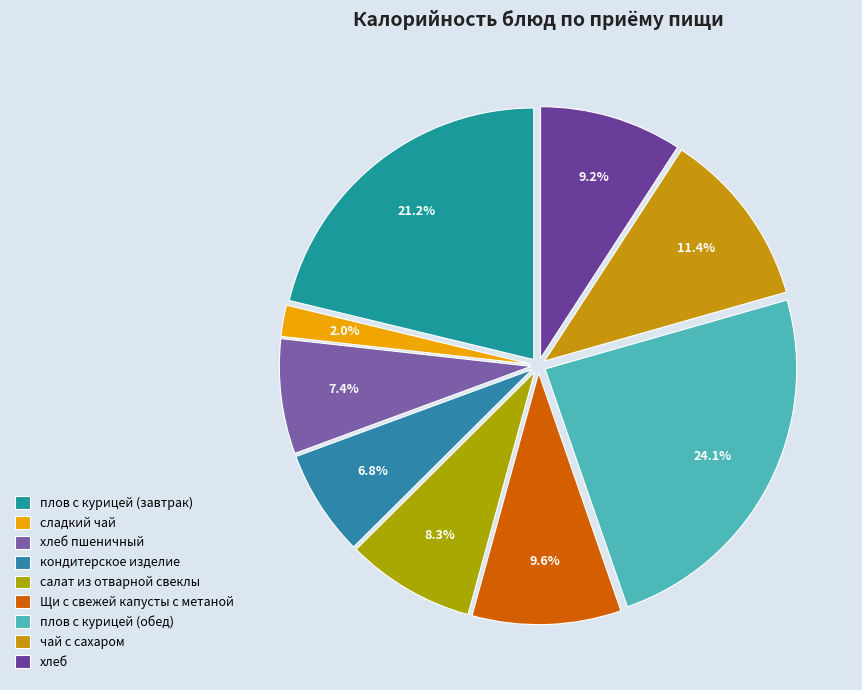

What is the change in value from плов с курицей (обед) to чай с сахаром?

-157.9